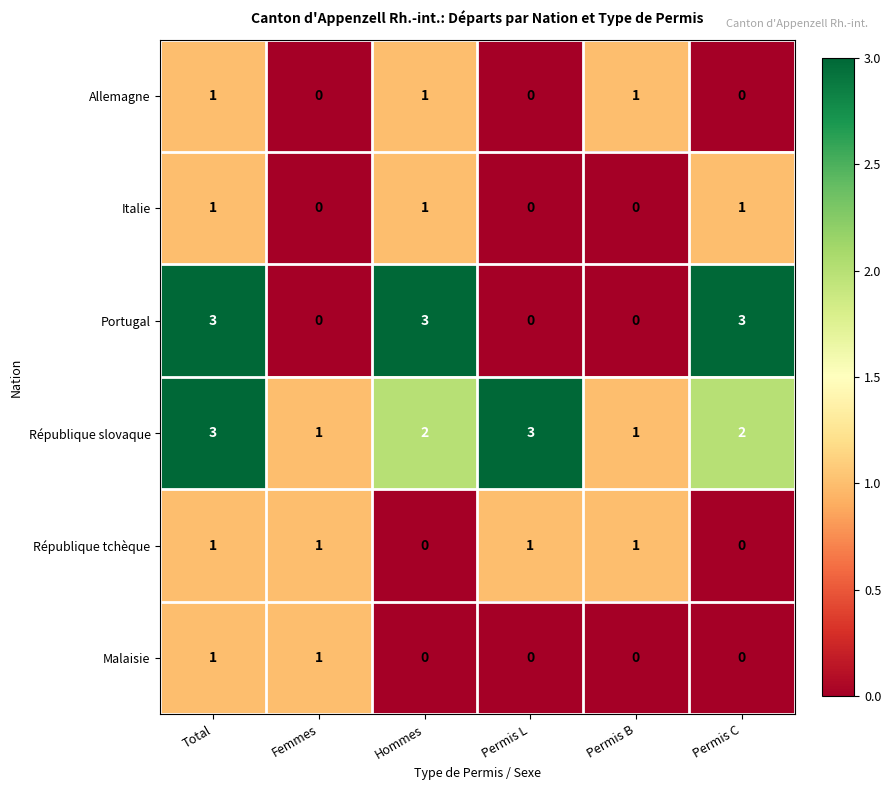

Count the number of data series in this chart.

6